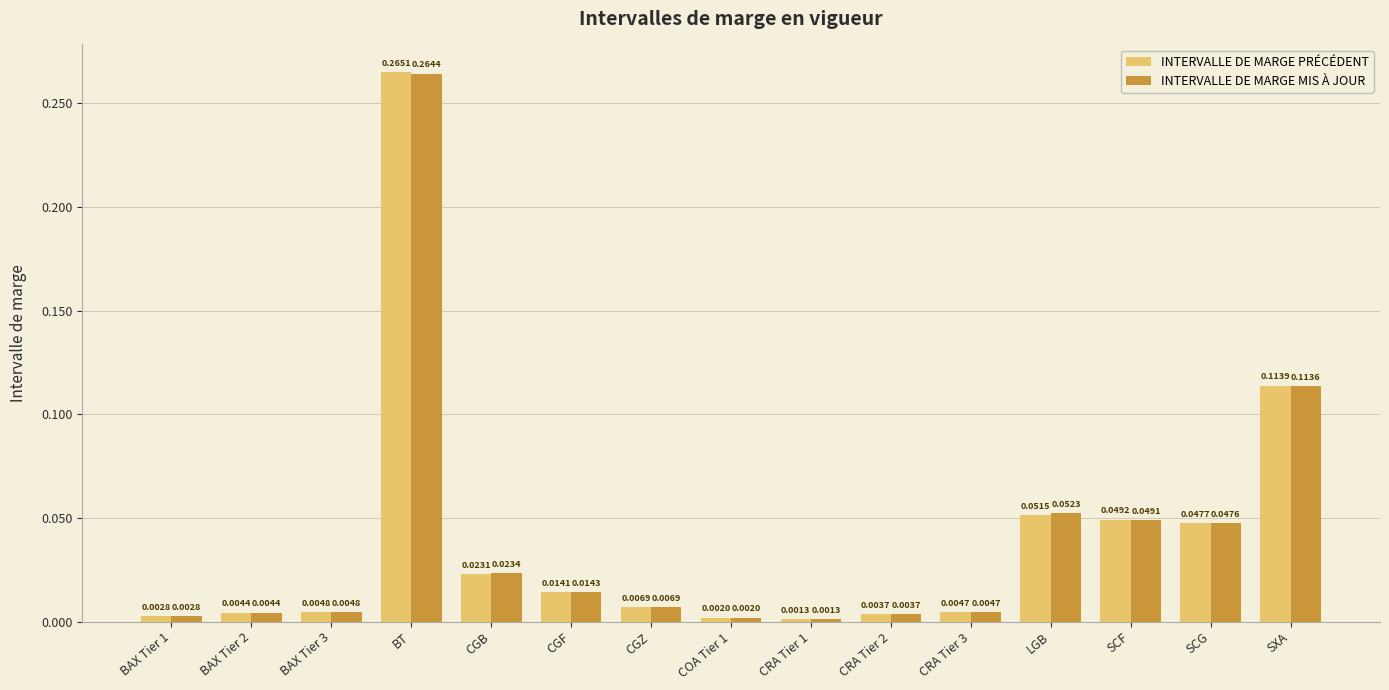

Between CGF and CRA Tier 2, which series saw the biggest shift?

INTERVALLE DE MARGE MIS À JOUR